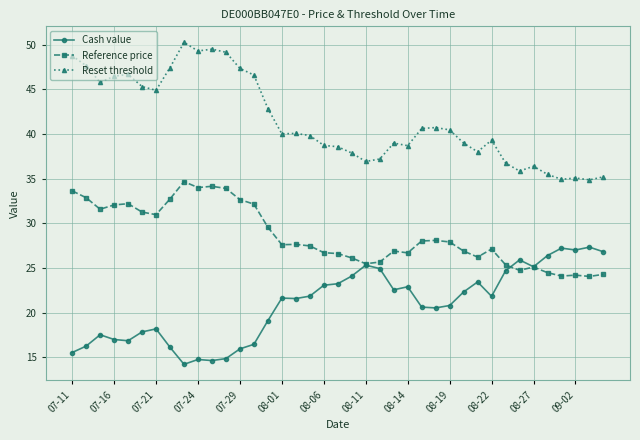

What is the value of the Reference price point at the 15th from the left?

29.6